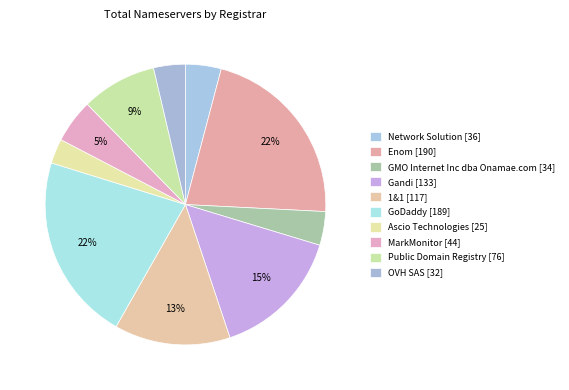

How many segments does this pie chart have?

10